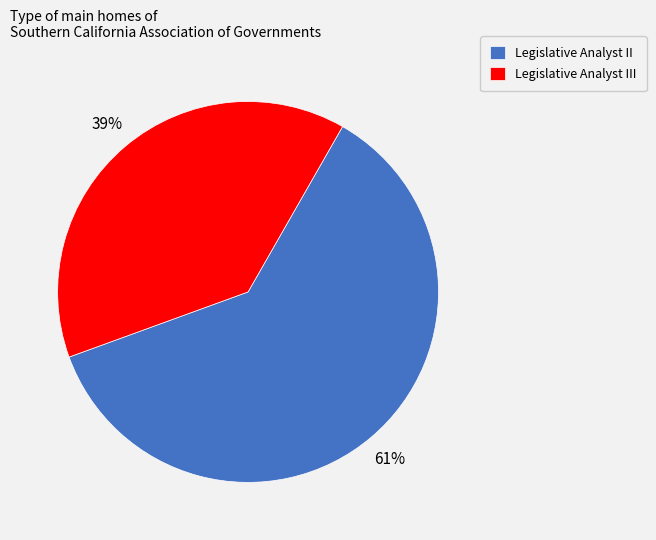

What percentage is the Legislative Analyst III slice, to the nearest percent?

39%